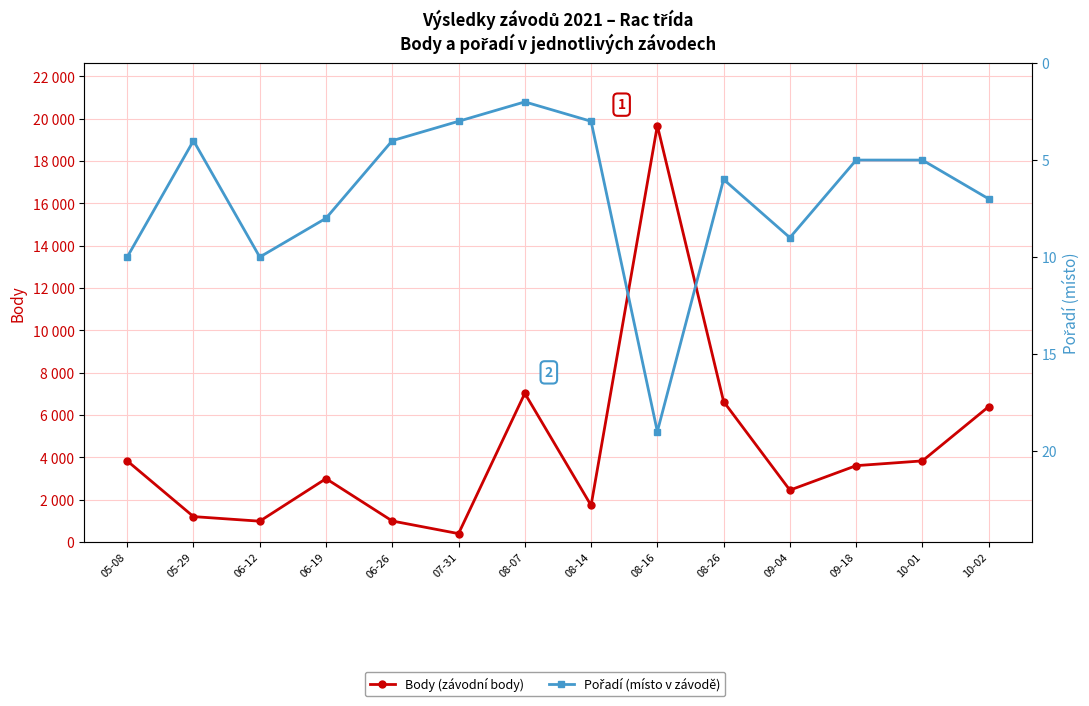

Is it true that Body equals 6400 at 10-02?

True